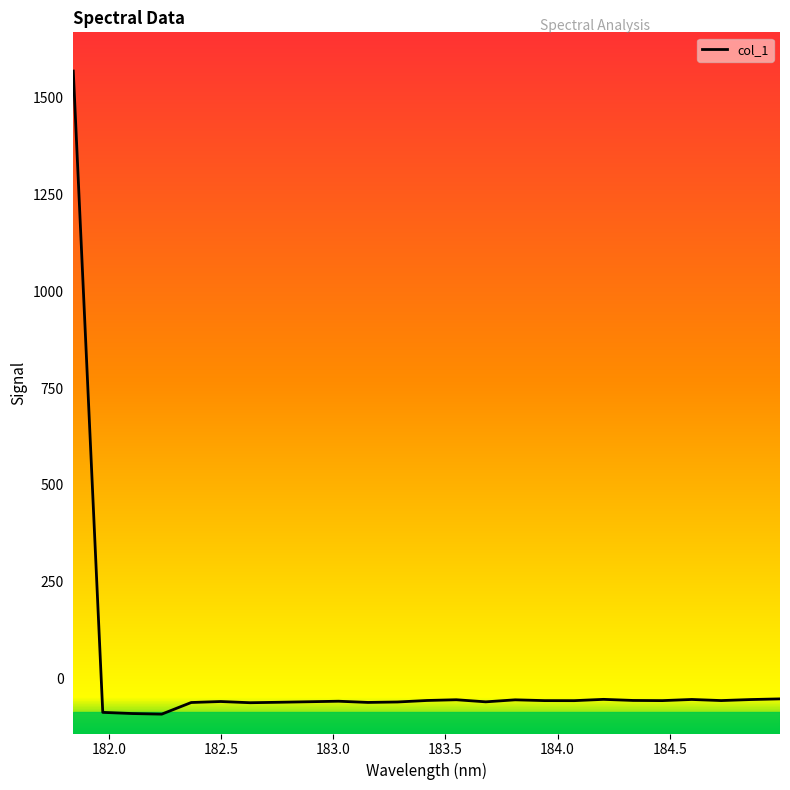

What is the greatest value displayed?

1569.1